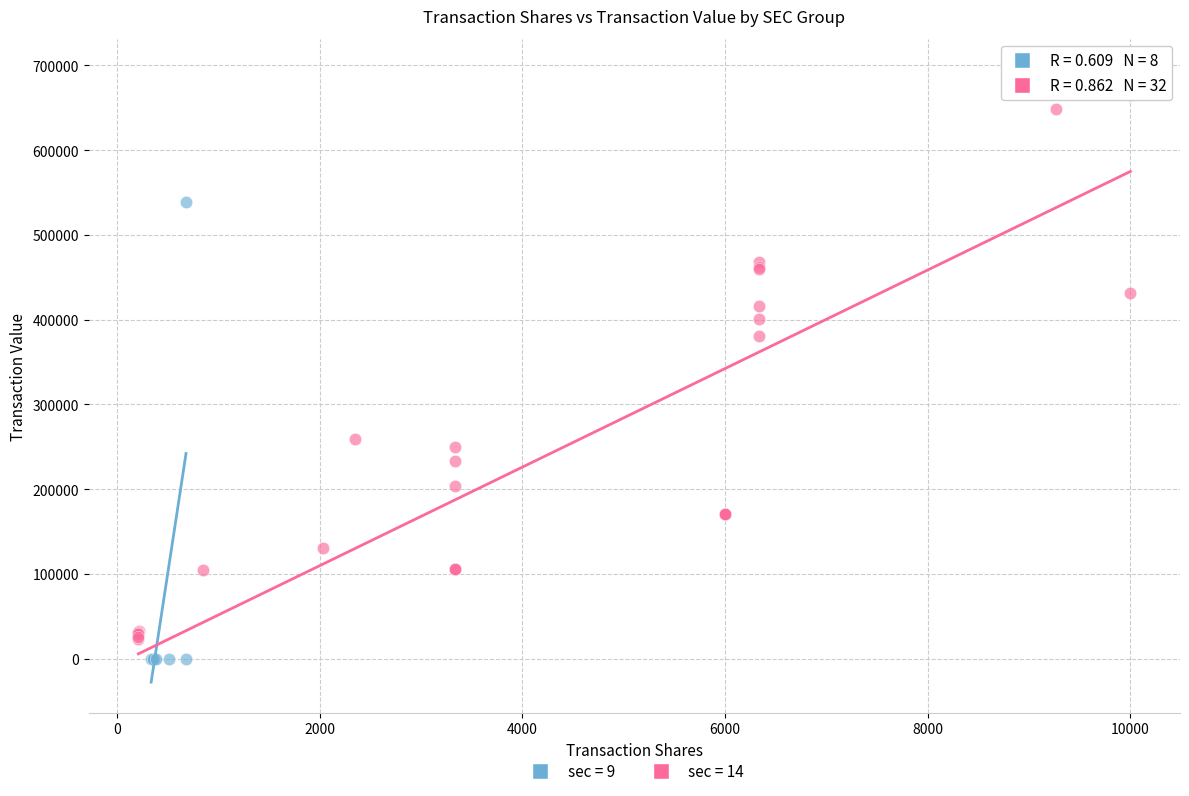

What are all the series names shown in the legend?

sec = 9, sec = 14